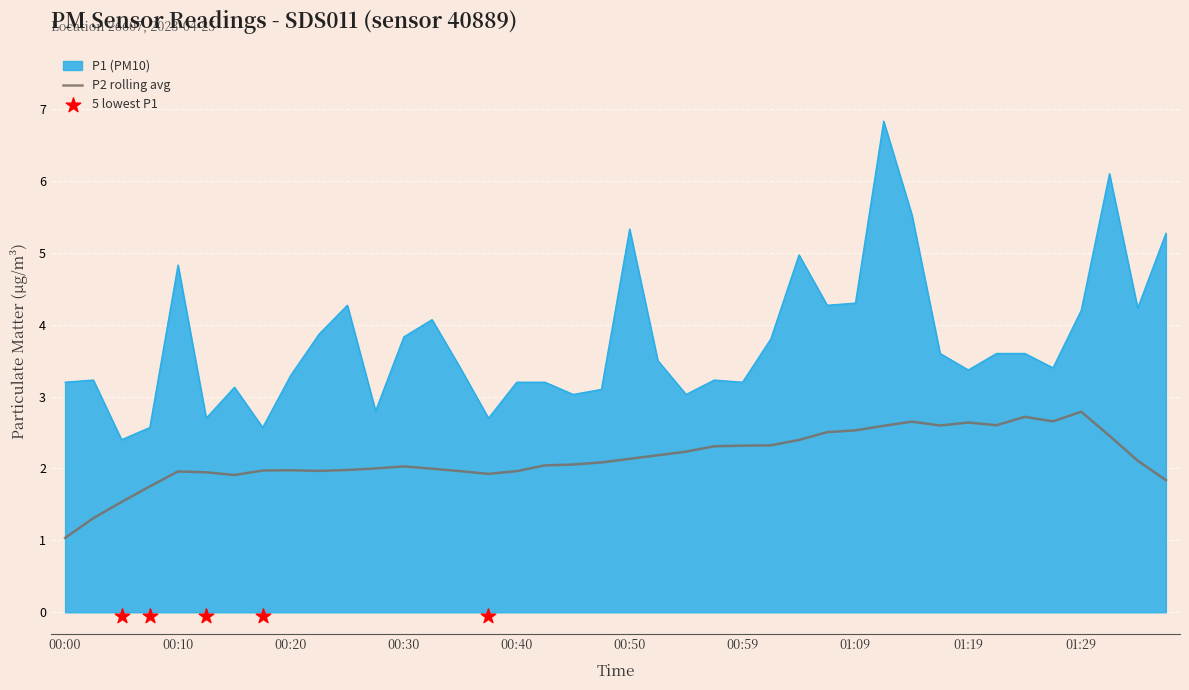

Approximately how many times larger is the value at 00:35 compared to 01:36?

0.6